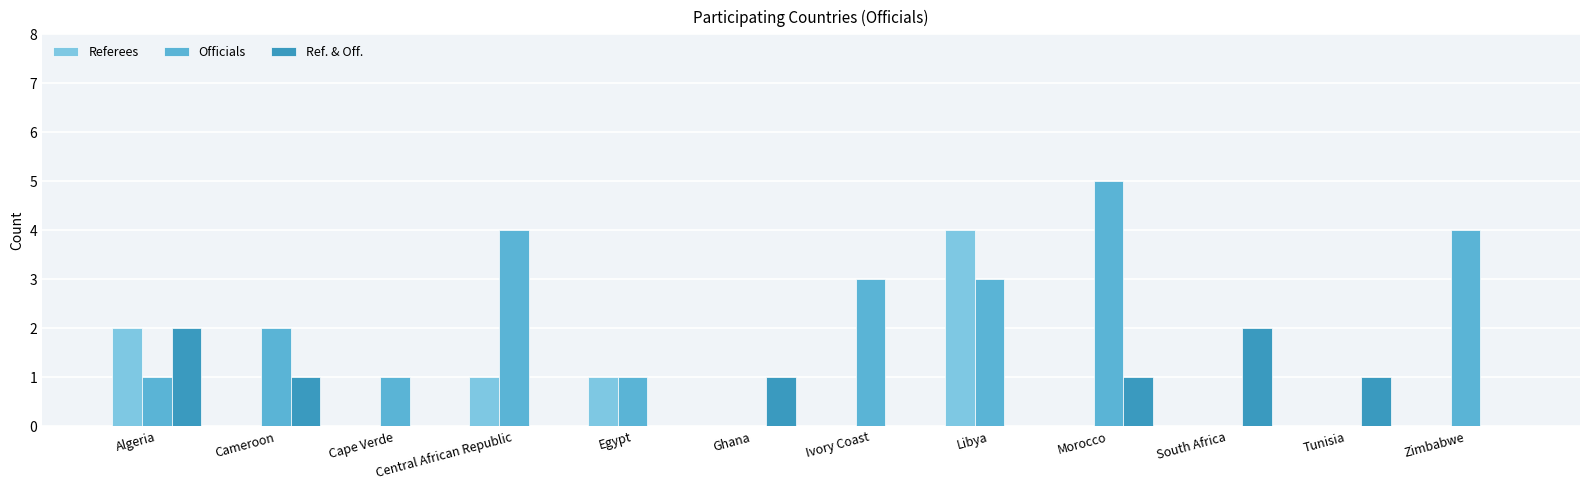

Read the Referees value at Central African Republic.

1